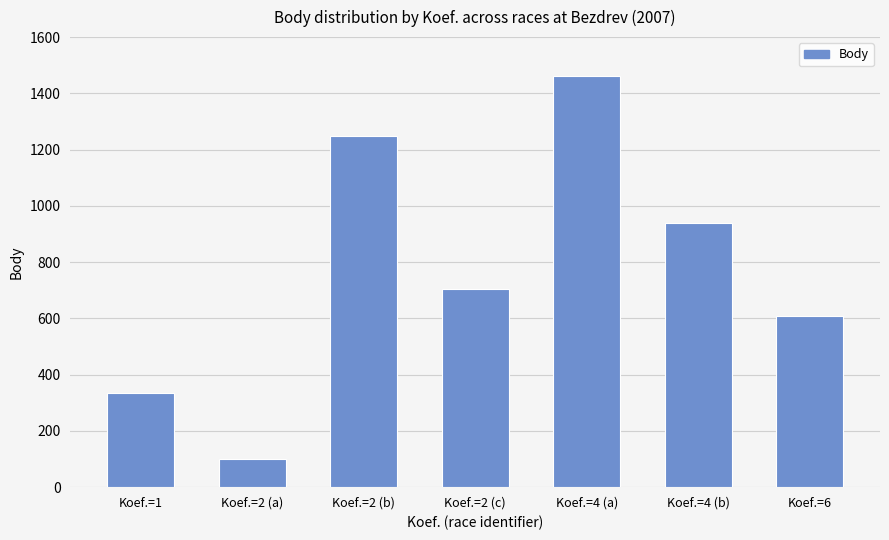

The chart shows a value of 592 at Koef.=1. True or false?

False